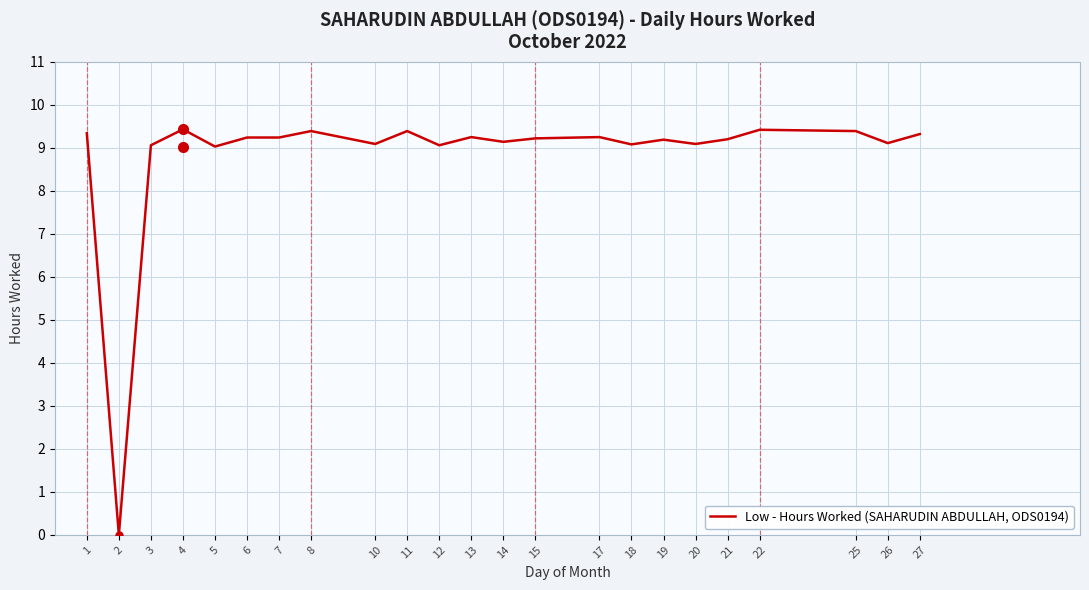

At which category does the data reach its first local peak?

4